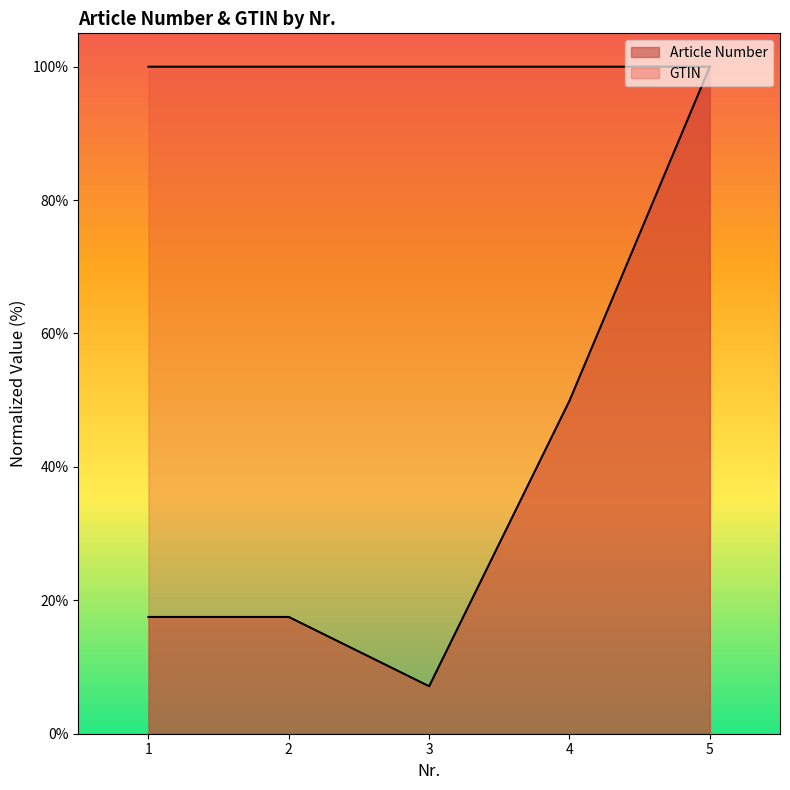

How many intersections are there between GTIN and Article Number?

1